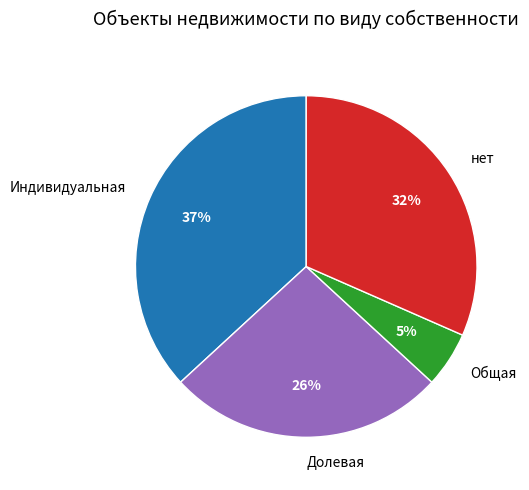

Which has a higher value, Общая or Долевая?

Долевая